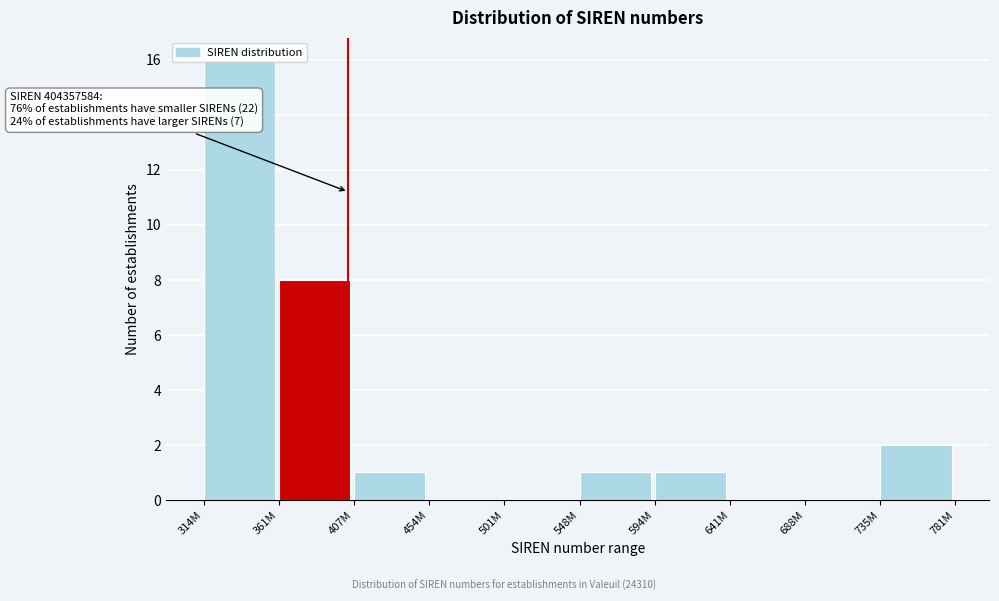

True or false: the data shows 0 at 454M.

True